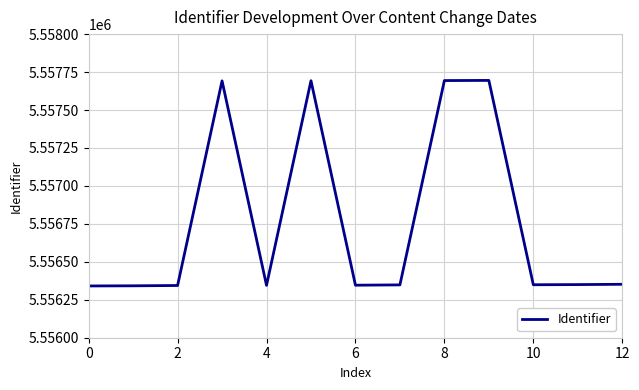

What is the maximum value shown in the chart?

5557695